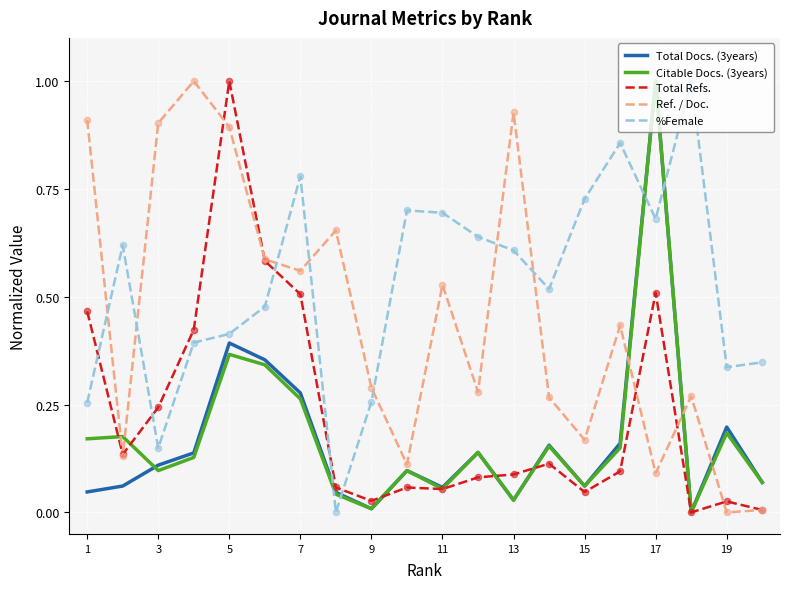

After their last crossing, which series has the higher values: Total Docs. (3years) or Ref. / Doc.?

Total Docs. (3years)